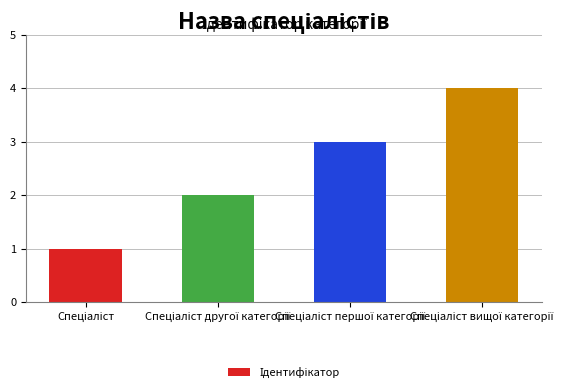

What is the sum of all values?

10